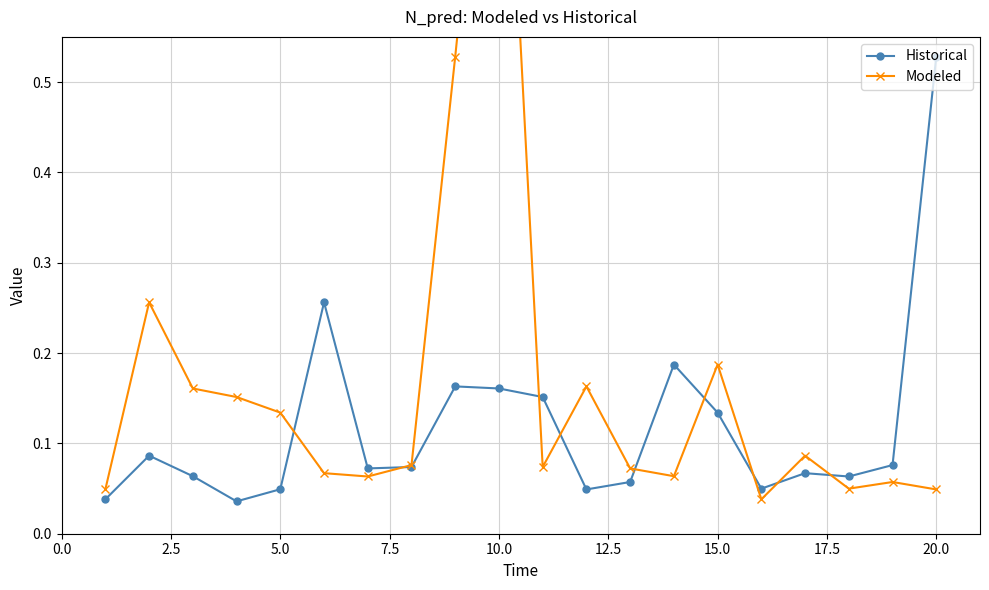

True or false: Historical has more than 2 interior local peaks.

True